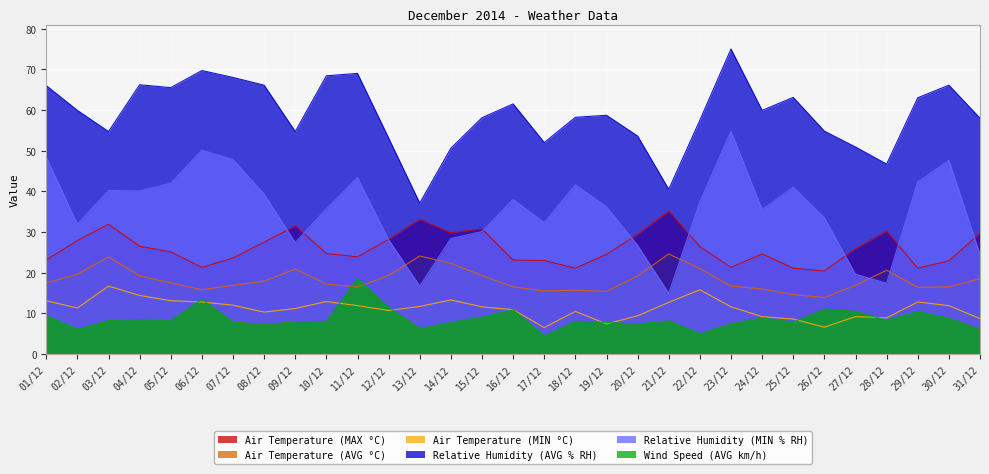

Reading left to right, extract all data points from this chart.

Air Temperature (MAX °C): 01/12=23.1	02/12=27.9	03/12=31.9	04/12=26.5	05/12=25.1	06/12=21.3	07/12=23.6	08/12=27.5	09/12=31.5	10/12=24.7	11/12=23.9	12/12=28.2	13/12=33.1	14/12=29.8	15/12=30.8	16/12=23.1	17/12=23.0	18/12=21.1	19/12=24.5	20/12=29.4	21/12=35.1	22/12=26.4	23/12=21.3	24/12=24.6	25/12=21.1	26/12=20.4	27/12=25.9	28/12=30.2	29/12=21.1	30/12=22.9	31/12=29.7
Air Temperature (AVG °C): 01/12=17.5	02/12=19.6	03/12=23.9	04/12=19.2	05/12=17.5	06/12=15.8	07/12=16.9	08/12=17.9	09/12=20.9	10/12=17.2	11/12=16.5	12/12=19.3	13/12=24.1	14/12=22.3	15/12=19.3	16/12=16.5	17/12=15.5	18/12=15.7	19/12=15.4	20/12=19.2	21/12=24.6	22/12=21.0	23/12=16.7	24/12=16.0	25/12=14.6	26/12=13.9	27/12=16.9	28/12=20.6	29/12=16.4	30/12=16.5	31/12=18.5
Air Temperature (MIN °C): 01/12=13.1	02/12=11.3	03/12=16.7	04/12=14.4	05/12=13.1	06/12=12.8	07/12=12.0	08/12=10.3	09/12=11.2	10/12=12.9	11/12=11.9	12/12=10.7	13/12=11.7	14/12=13.3	15/12=11.6	16/12=10.9	17/12=6.5	18/12=10.5	19/12=7.4	20/12=9.4	21/12=12.7	22/12=15.8	23/12=11.6	24/12=9.2	25/12=8.6	26/12=6.6	27/12=9.2	28/12=8.9	29/12=12.8	30/12=11.9	31/12=8.7
Relative Humidity (AVG % RH): 01/12=66.0	02/12=59.9	03/12=54.7	04/12=66.2	05/12=65.5	06/12=69.7	07/12=68.0	08/12=66.1	09/12=54.7	10/12=68.4	11/12=69.0	12/12=53.1	13/12=37.1	14/12=50.6	15/12=58.1	16/12=61.5	17/12=52.0	18/12=58.2	19/12=58.7	20/12=53.6	21/12=40.5	22/12=57.5	23/12=75.0	24/12=59.9	25/12=63.1	26/12=54.8	27/12=50.9	28/12=46.7	29/12=63.0	30/12=66.1	31/12=58.0
Relative Humidity (MIN % RH): 01/12=48.4	02/12=31.9	03/12=40.2	04/12=40.1	05/12=42.0	06/12=50.1	07/12=47.8	08/12=39.3	09/12=27.4	10/12=35.7	11/12=43.4	12/12=28.1	13/12=16.7	14/12=28.4	15/12=30.1	16/12=38.0	17/12=32.3	18/12=41.6	19/12=36.2	20/12=26.7	21/12=14.9	22/12=37.4	23/12=54.8	24/12=35.5	25/12=41.0	26/12=33.5	27/12=19.6	28/12=17.4	29/12=42.3	30/12=47.6	31/12=24.5
Wind Speed (AVG km/h): 01/12=9.4	02/12=6.1	03/12=8.2	04/12=8.5	05/12=8.2	06/12=13.5	07/12=7.9	08/12=7.2	09/12=7.9	10/12=8.0	11/12=18.6	12/12=11.5	13/12=6.3	14/12=7.8	15/12=9.1	16/12=10.9	17/12=4.5	18/12=8.1	19/12=7.8	20/12=7.4	21/12=8.2	22/12=5.0	23/12=7.4	24/12=8.9	25/12=7.8	26/12=11.1	27/12=10.5	28/12=8.3	29/12=10.4	30/12=8.8	31/12=6.1